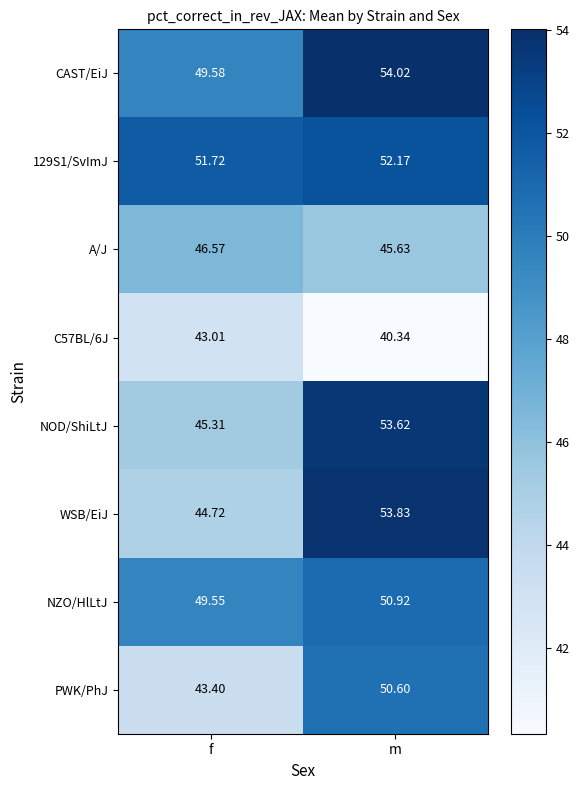

Which series changed the most between f and m?

WSB/EiJ